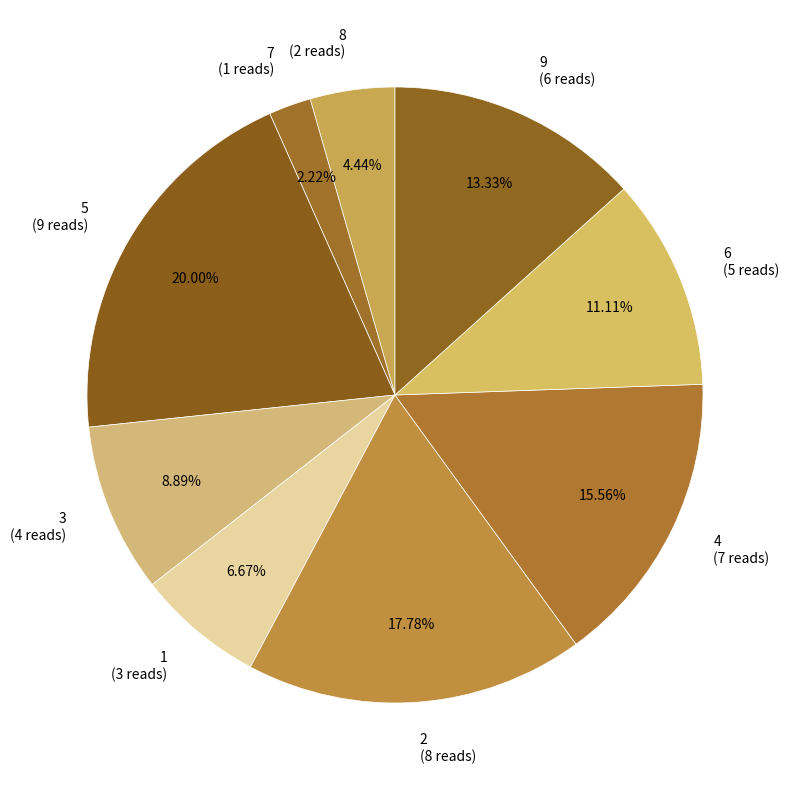

How many slices are in this pie chart?

9